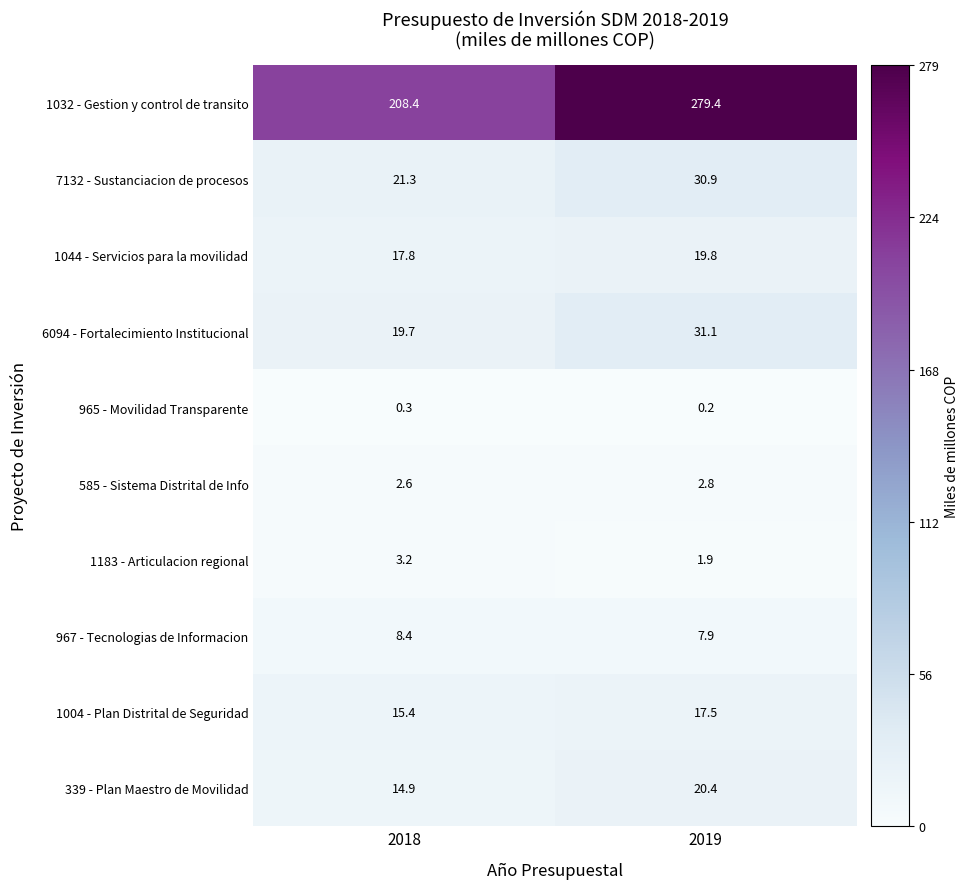

Rank the series at 2018 from lowest to highest value.

965 - Movilidad Transparente, 585 - Sistema Distrital de Info, 1183 - Articulacion regional, 967 - Tecnologias de Informacion, 339 - Plan Maestro de Movilidad, 1004 - Plan Distrital de Seguridad, 1044 - Servicios para la movilidad, 6094 - Fortalecimiento Institucional, 7132 - Sustanciacion de procesos, 1032 - Gestion y control de transito